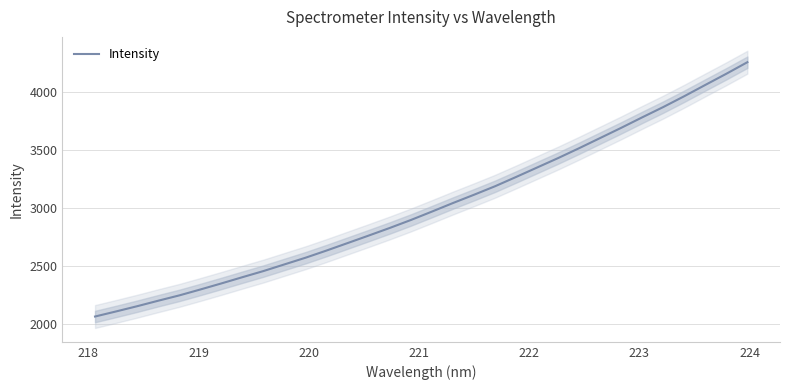

What is the highest value of the Intensity series?

4253.1